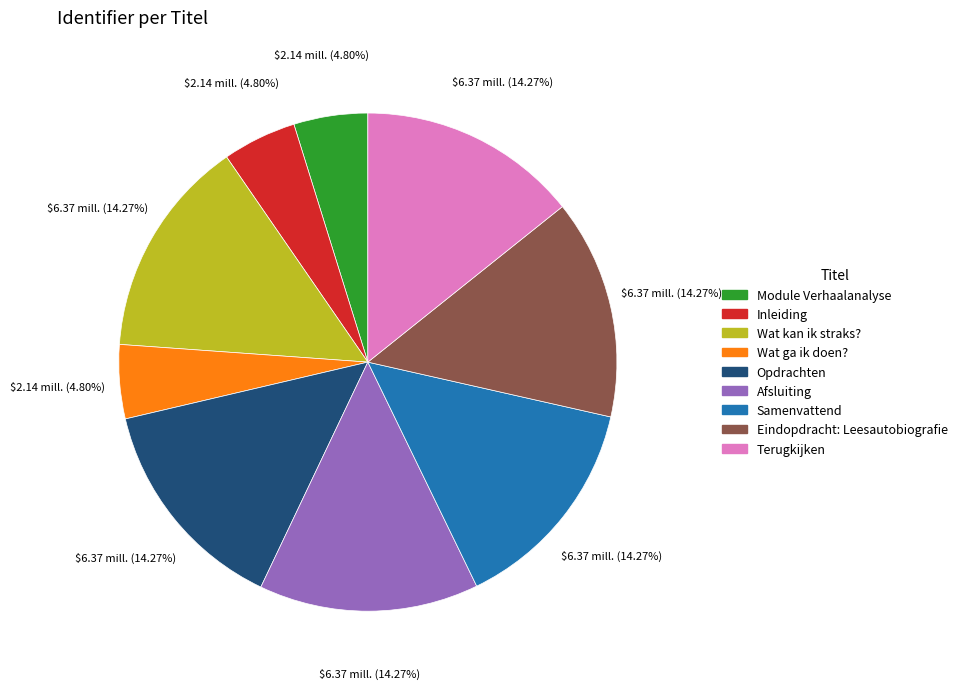

How many segments does this pie chart have?

9